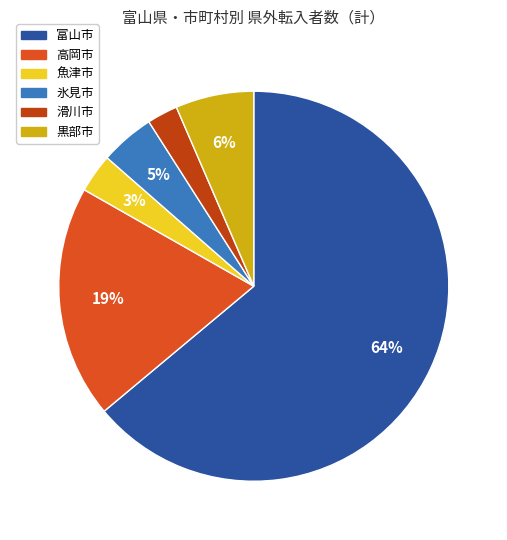

Count the number of slices in the pie.

6